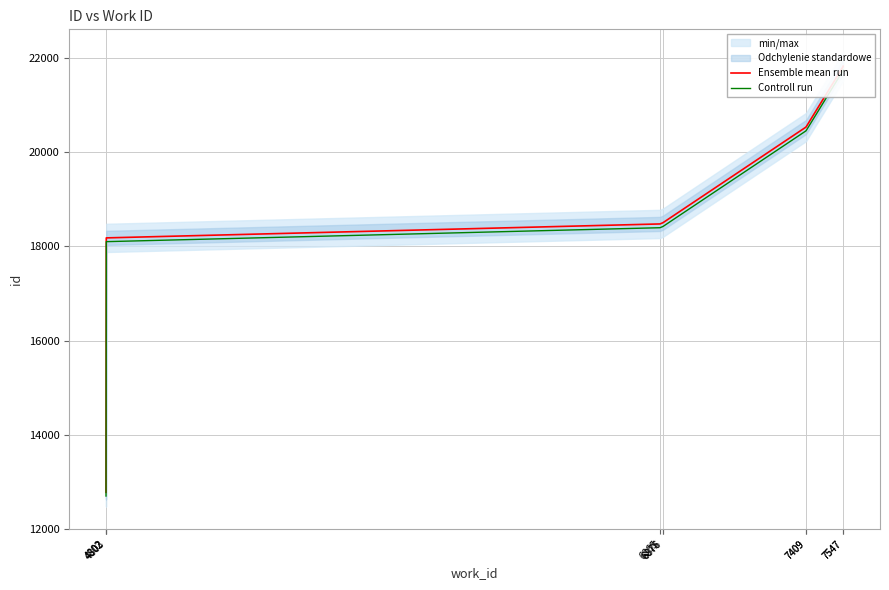

Rank the series by their maximum value, from lowest to highest.

Controll run, Ensemble mean run